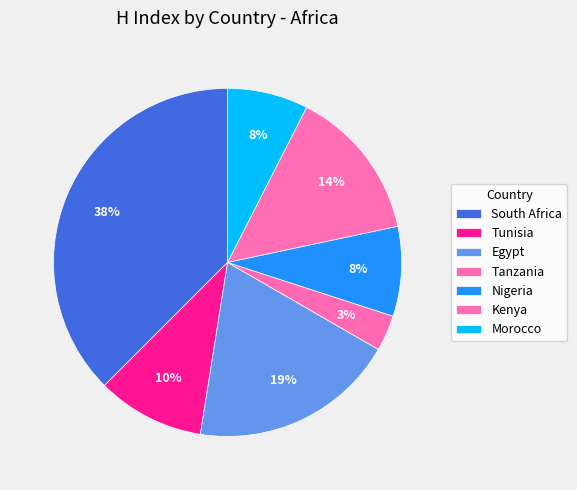

Do Tanzania and Morocco together represent more than half of the pie?

No